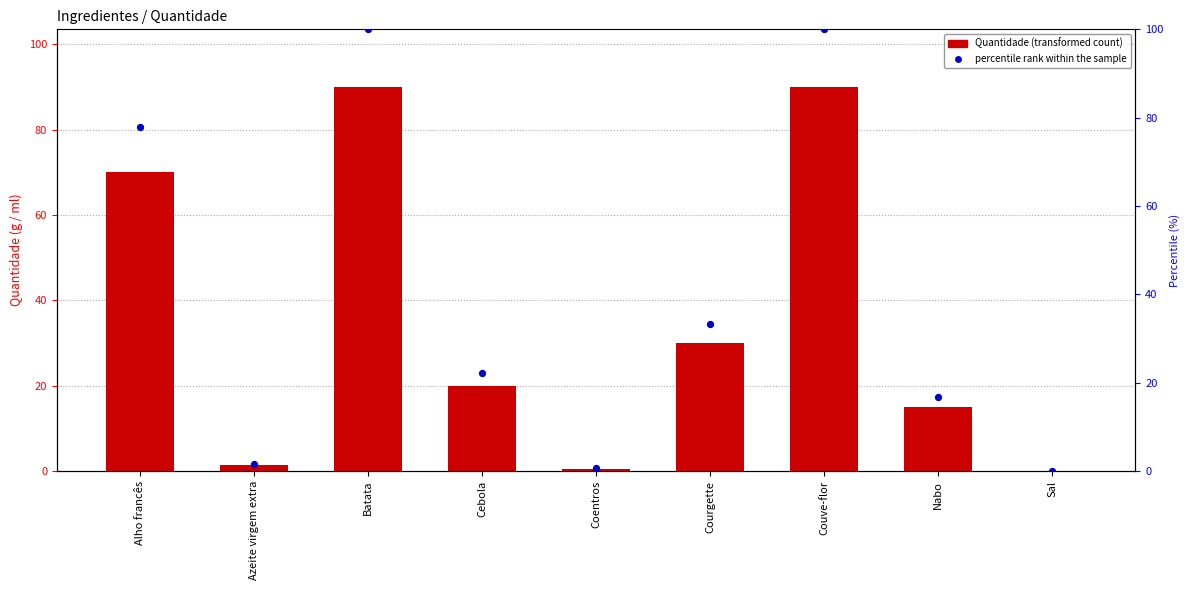

What is the total value across all series at Batata?

190.0